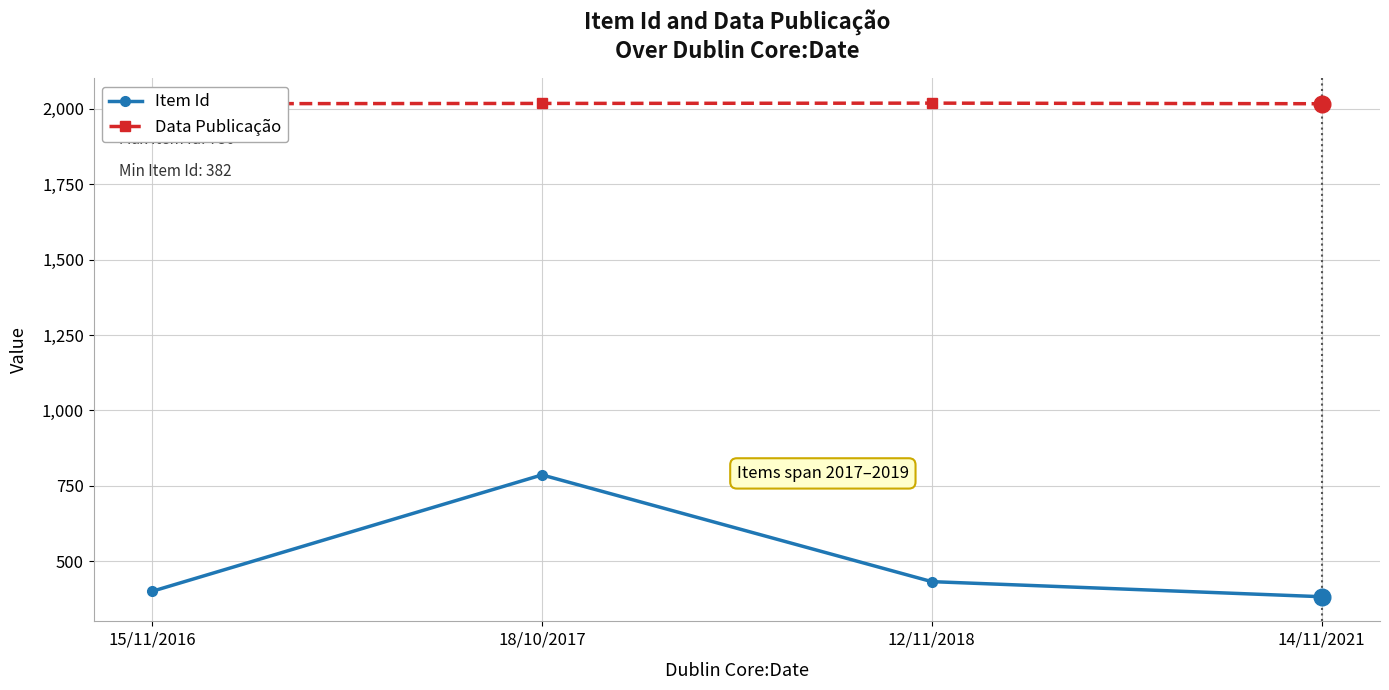

Between 15/11/2016 and 14/11/2021, which series saw the biggest shift?

Item Id